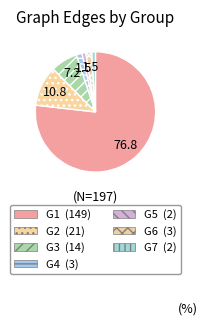

What is the ratio of the value at G2 to the value at G4?

7.0